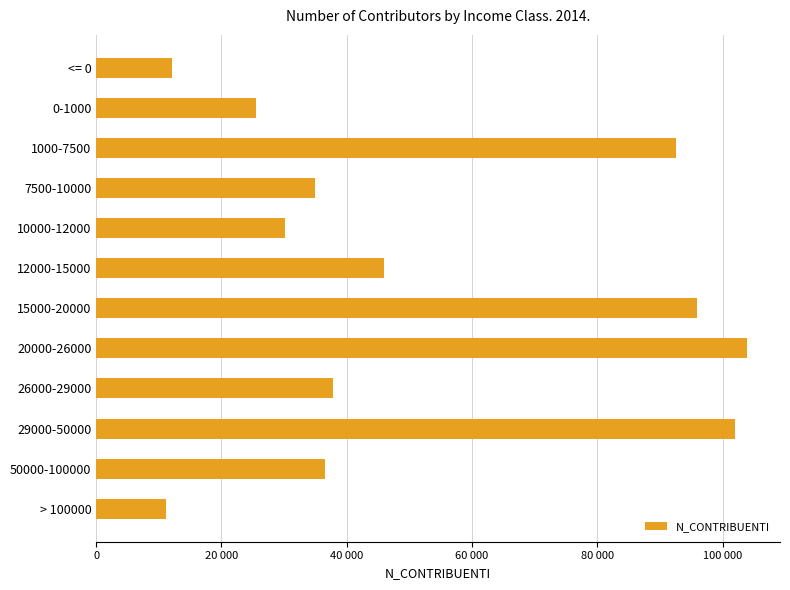

Does the chart contain any negative values?

No